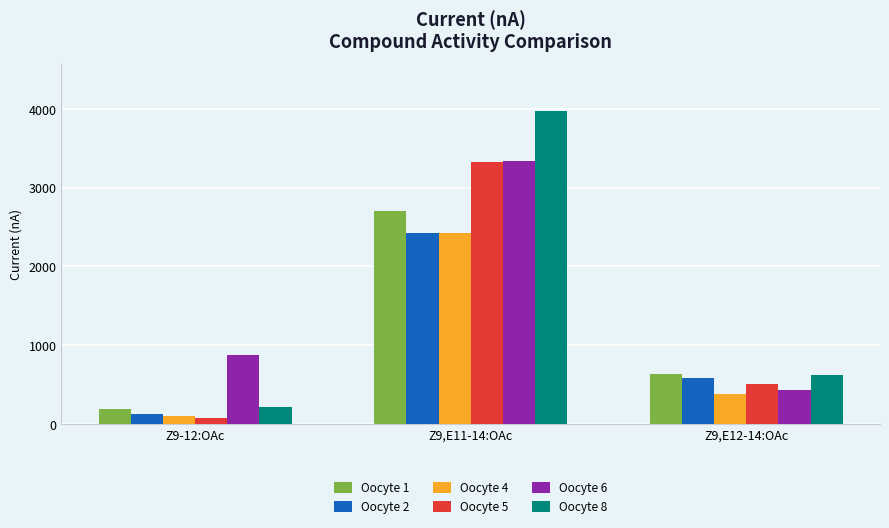

Count the number of data series in this chart.

6